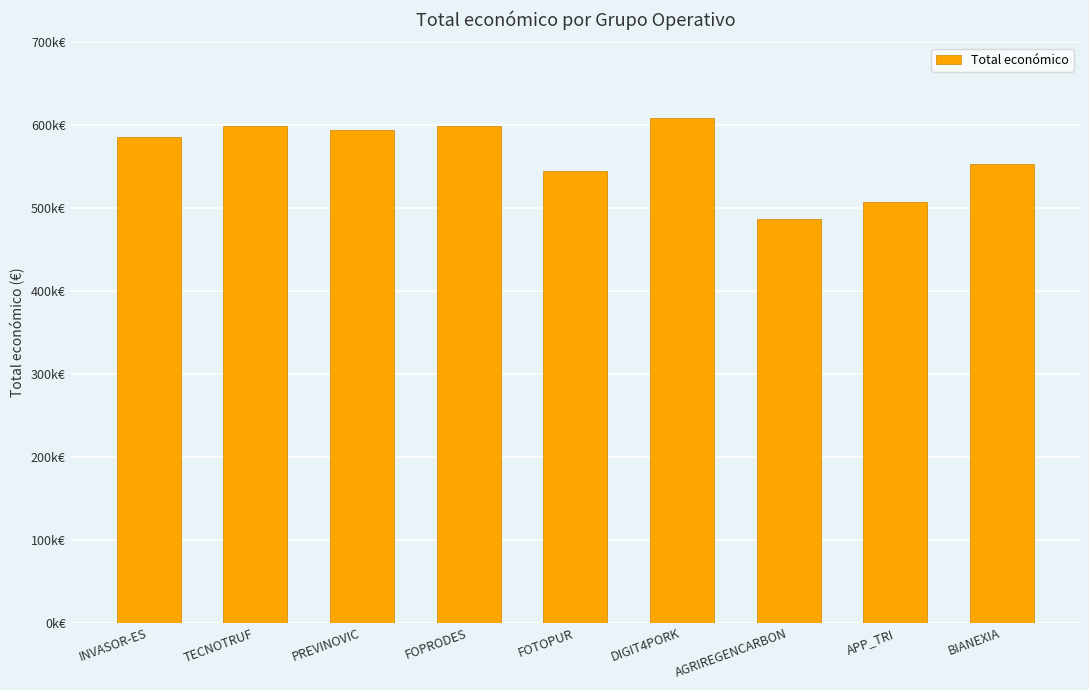

What value does the data have at TECNOTRUF, to the nearest 10?

599130